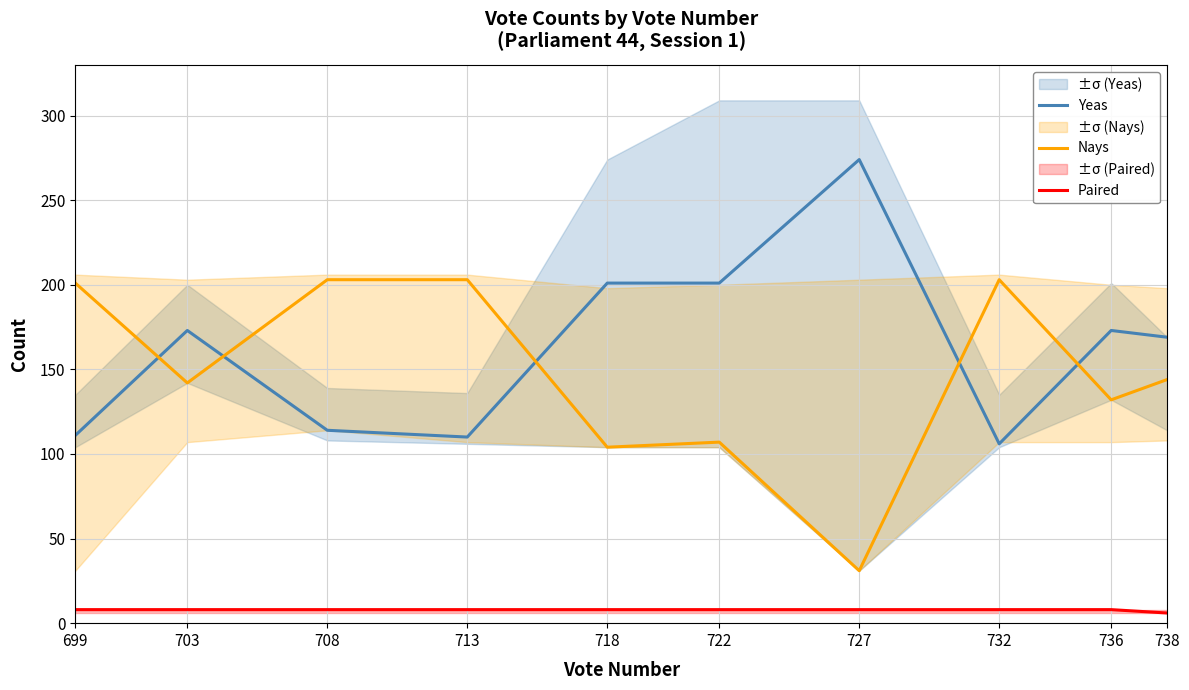

Reading right to left, extract all data points from this chart.

Yeas: 169	173	106	274	201	201	110	114	173	111
Nays: 144	132	203	31	107	104	203	203	142	201
Paired: 6	8	8	8	8	8	8	8	8	8